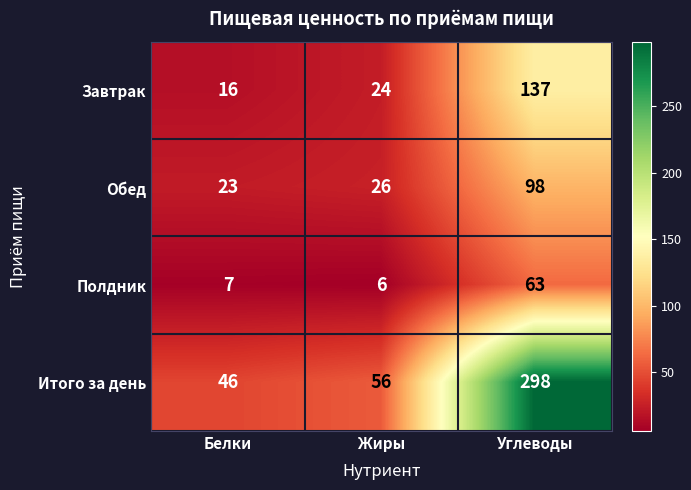

Which series changed the most between Белки and Углеводы?

Итого за день